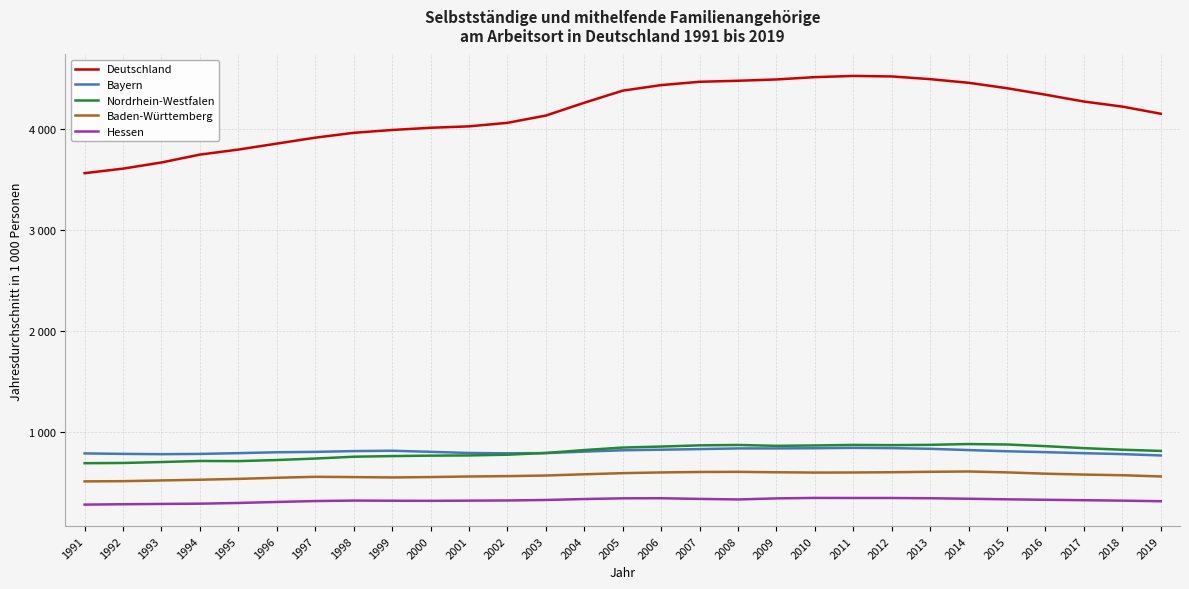

True or false: Bayern and Baden-Württemberg cross at least once.

False